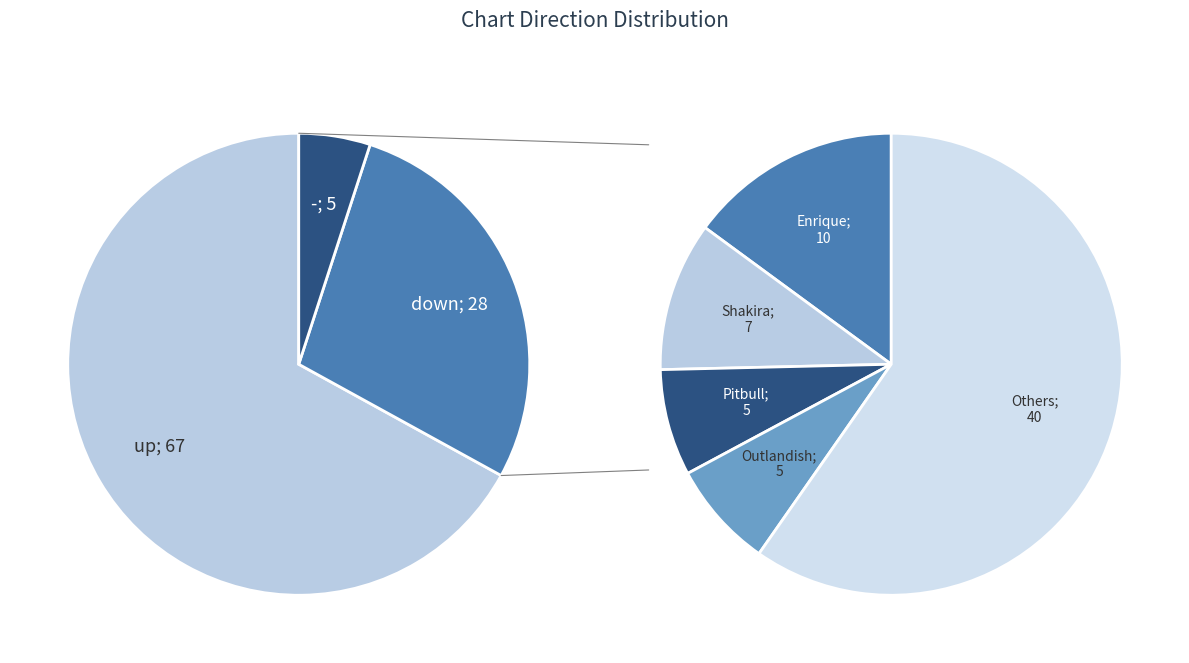

How many slices are in this pie chart?

3